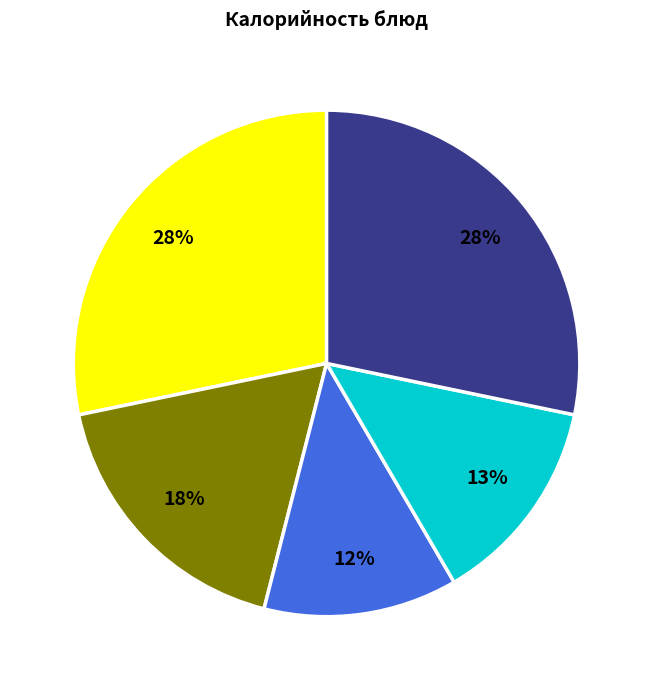

Is there a majority slice in this chart?

No